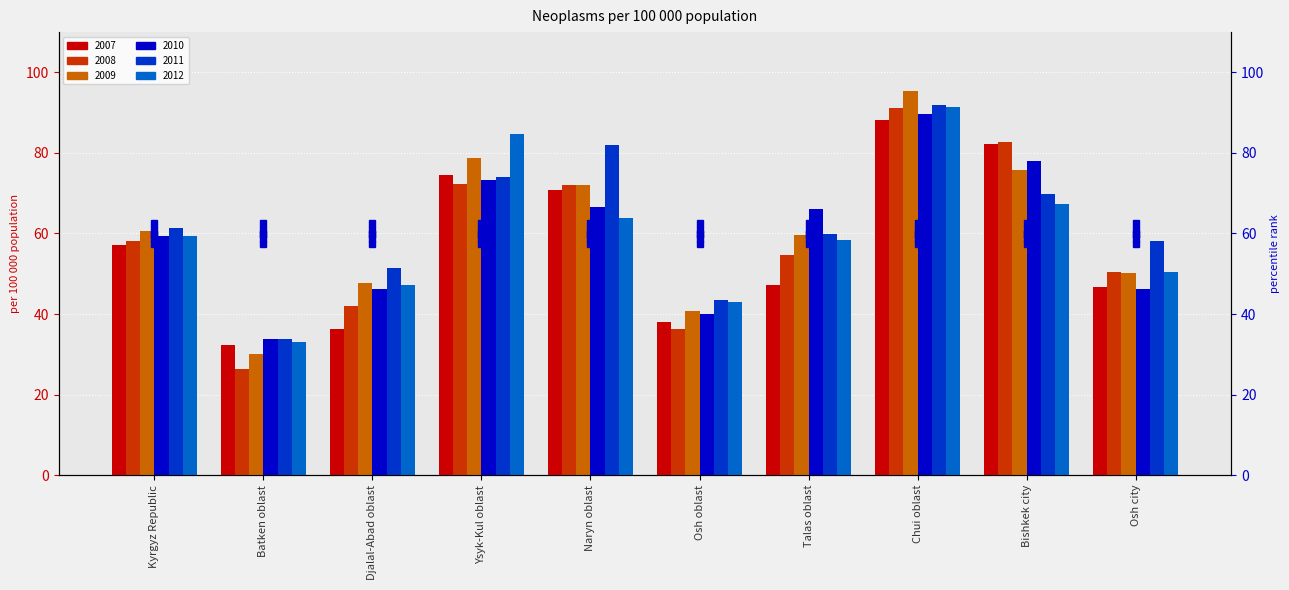

Is the value of 2008 at Djalal-Abad oblast greater than the value of 2011 at Ysyk-Kul oblast?

No